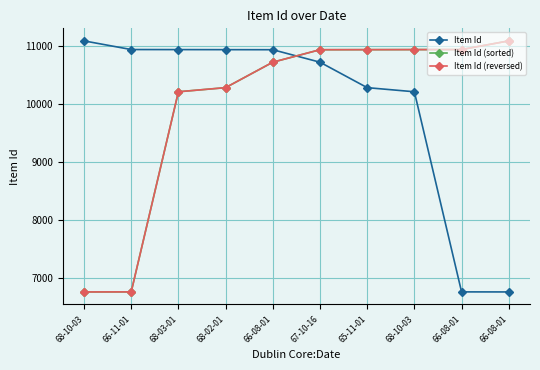

What is the minimum value for Item Id (reversed)?

6764